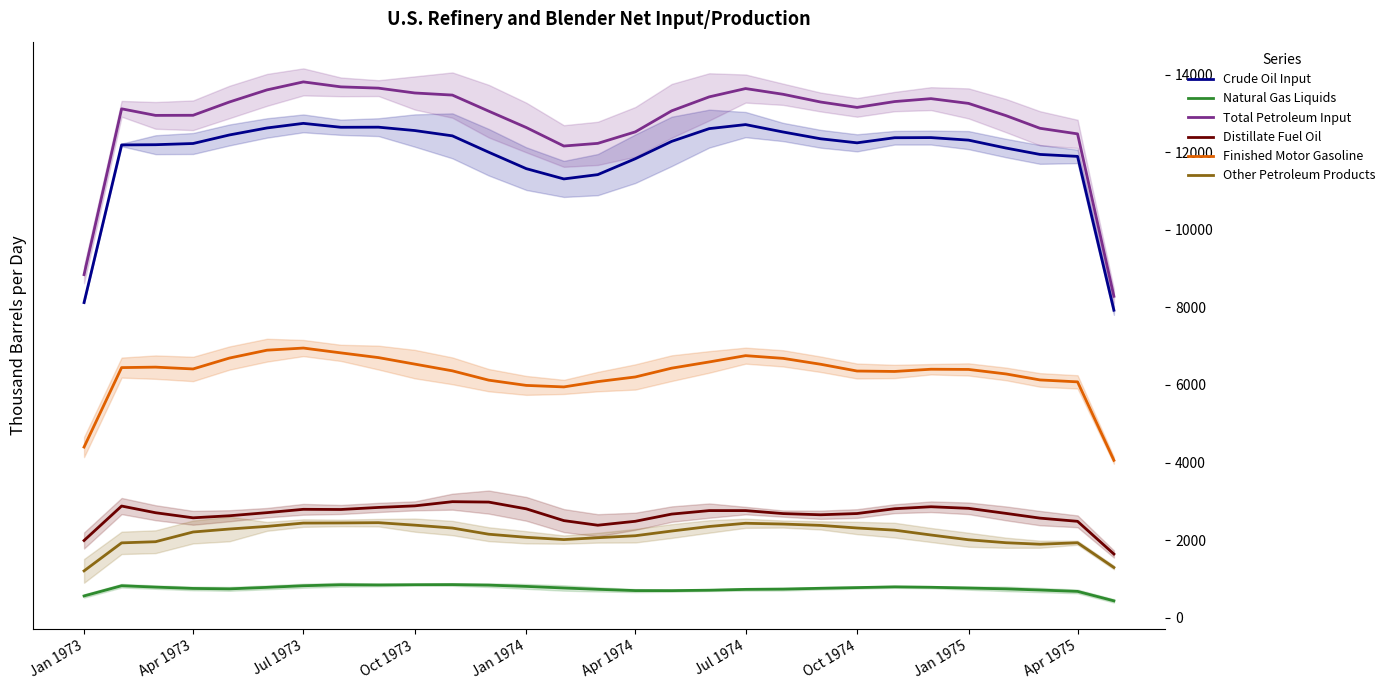

What is the maximum value for Natural Gas Liquids?

851.0